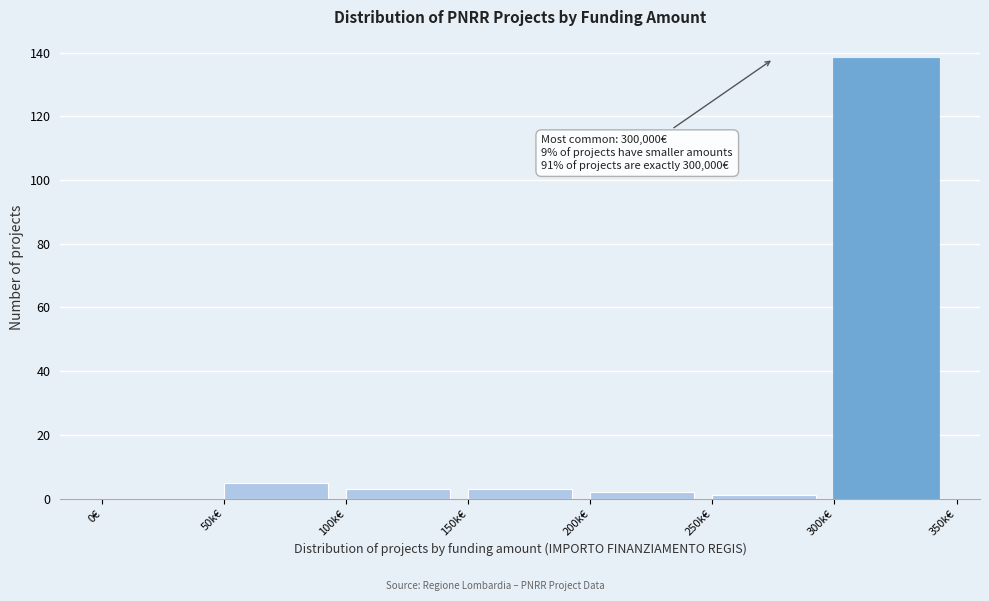

Reading right to left, extract all data points from this chart.

300k€=138	250k€=1	200k€=2	150k€=3	100k€=3	50k€=5	0€=0